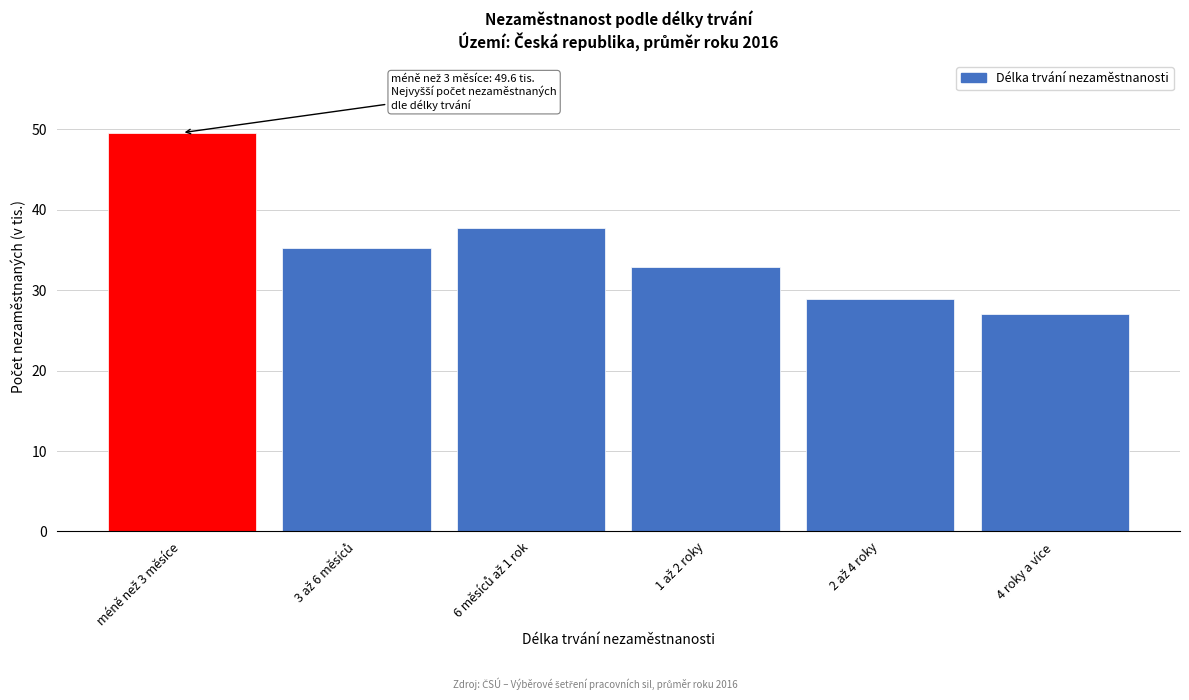

Reading left to right, list all the values displayed in this chart.

49.6	35.2	37.7	32.8	28.9	27.1